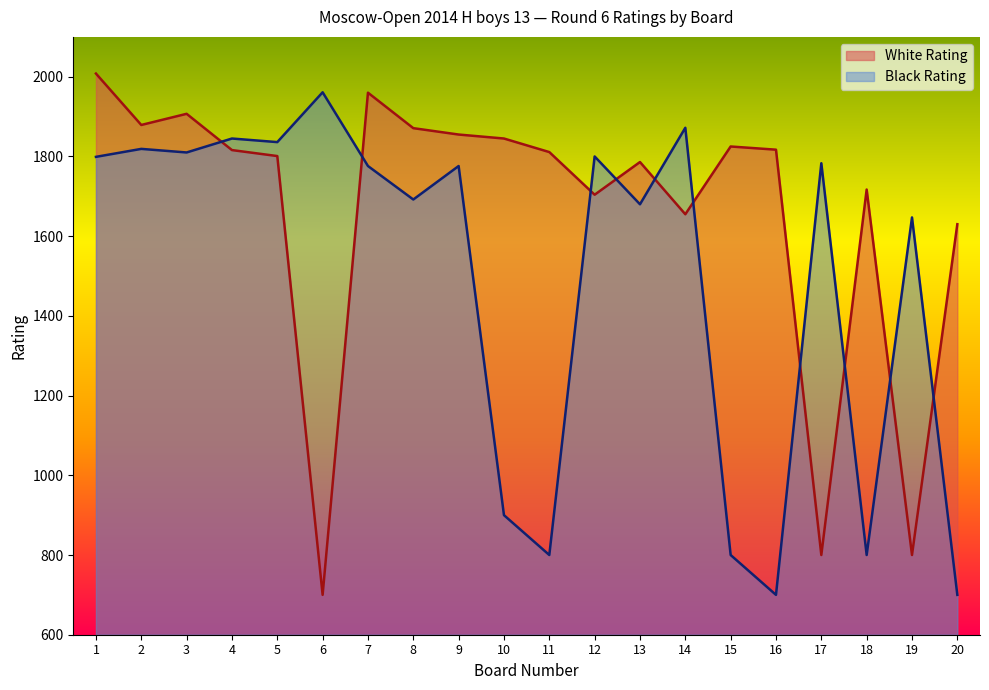

Rank the series at 11 from lowest to highest value.

Black Rating, White Rating